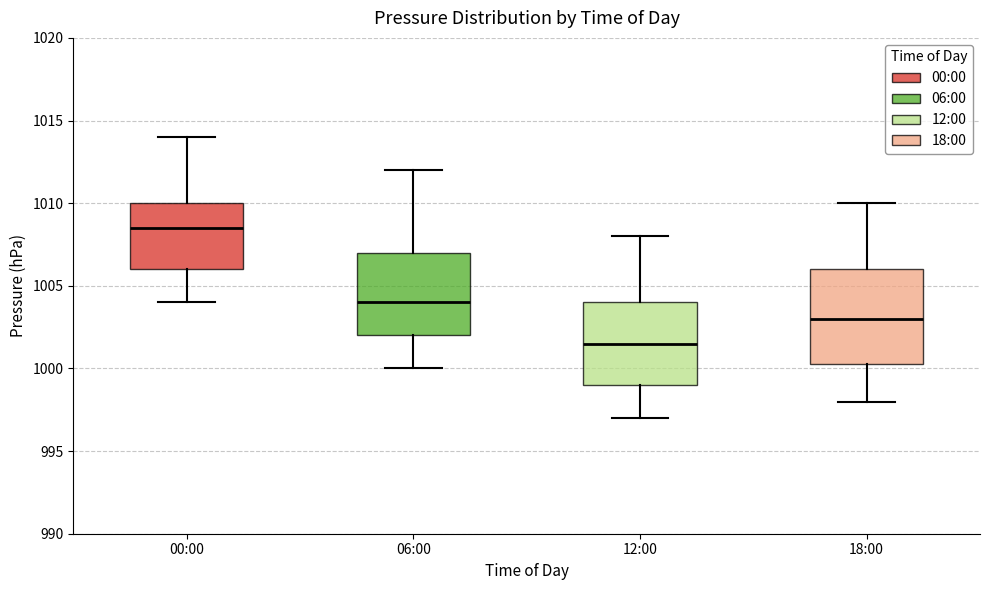

Which box has the lowest median line?

12:00